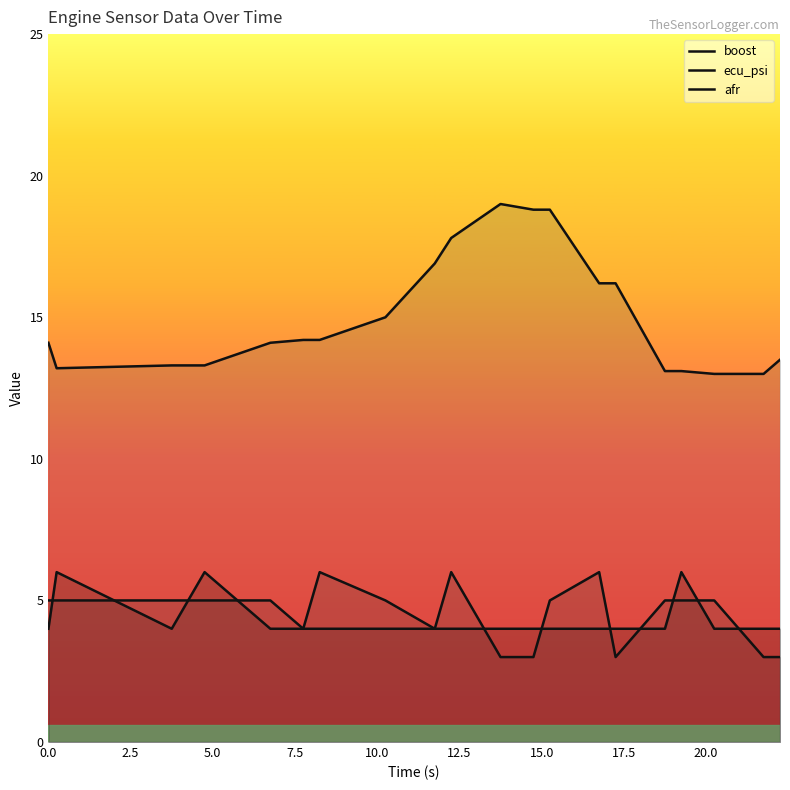

Rank the series by their maximum value, from lowest to highest.

boost, ecu_psi, afr